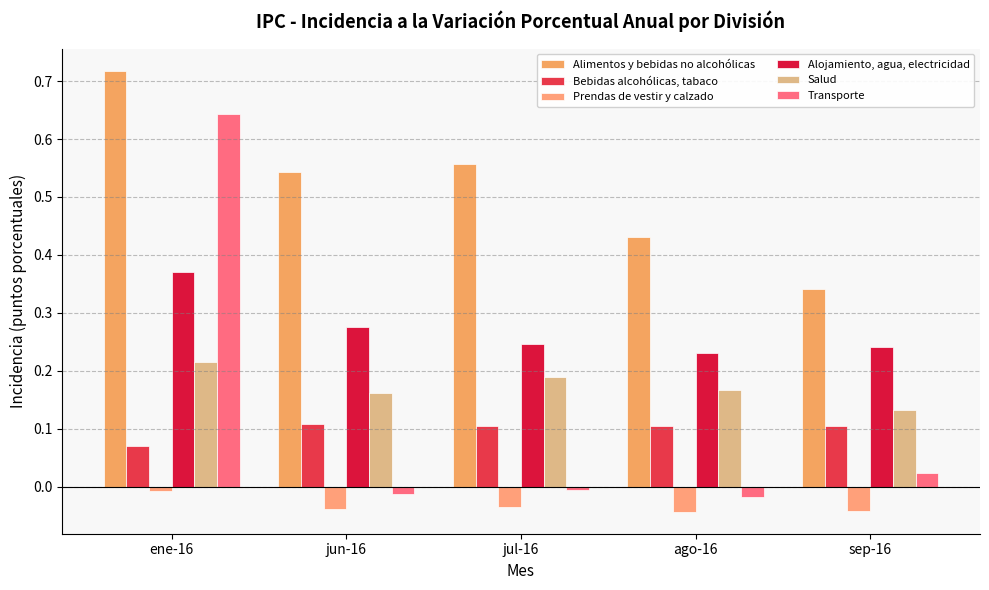

What are all the series names shown in the legend?

Alimentos y bebidas no alcohólicas, Bebidas alcohólicas, tabaco, Prendas de vestir y calzado, Alojamiento, agua, electricidad, Salud, Transporte